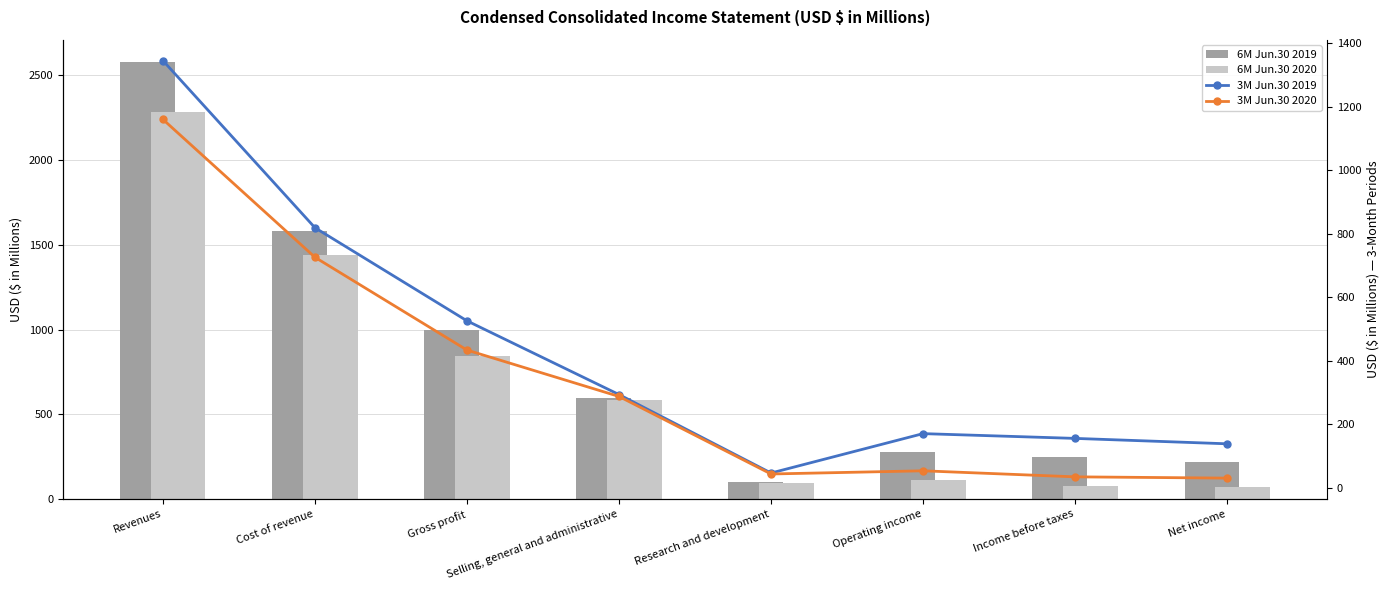

At which label does 3M Jun.30 2020 first exceed 288?

Revenues